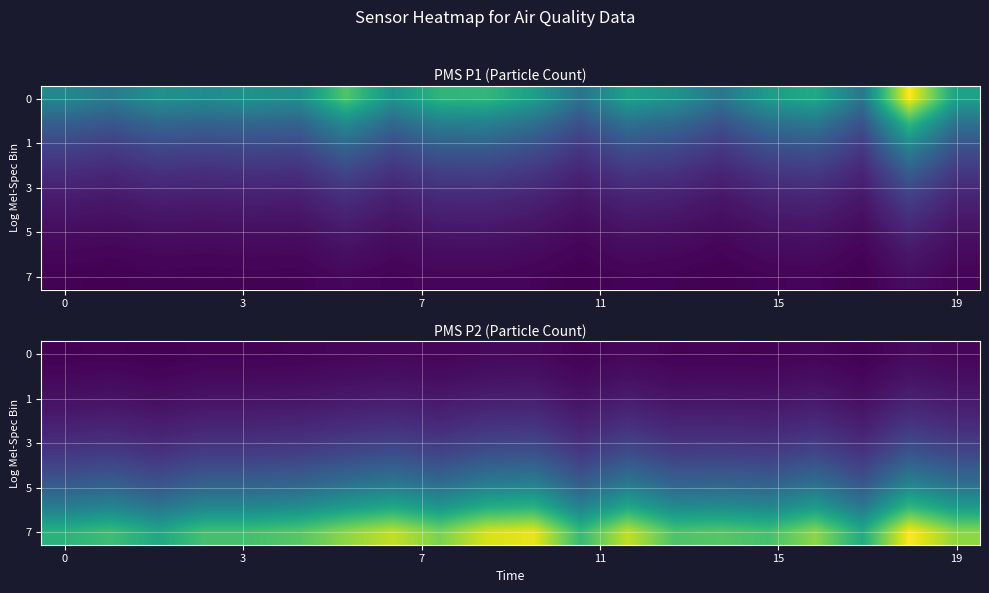

Which series has the largest total across all categories?

7